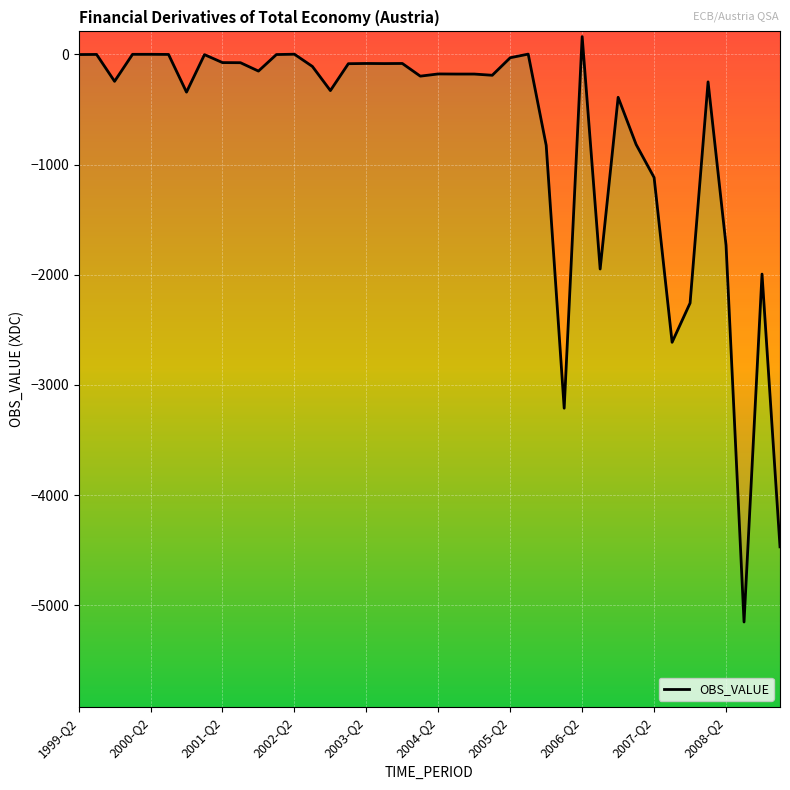

What is the approximate value at 22, to the nearest 10?

-180